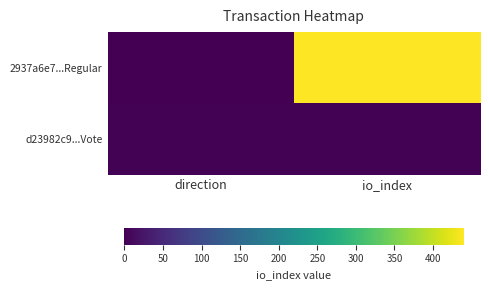

How many distinct data groups are displayed?

2